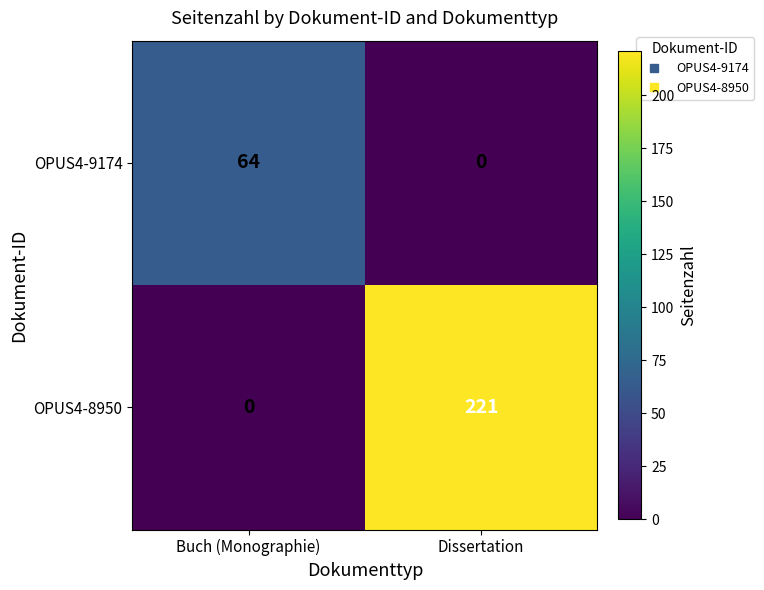

What is the spread (max minus min) of values at Dissertation?

221